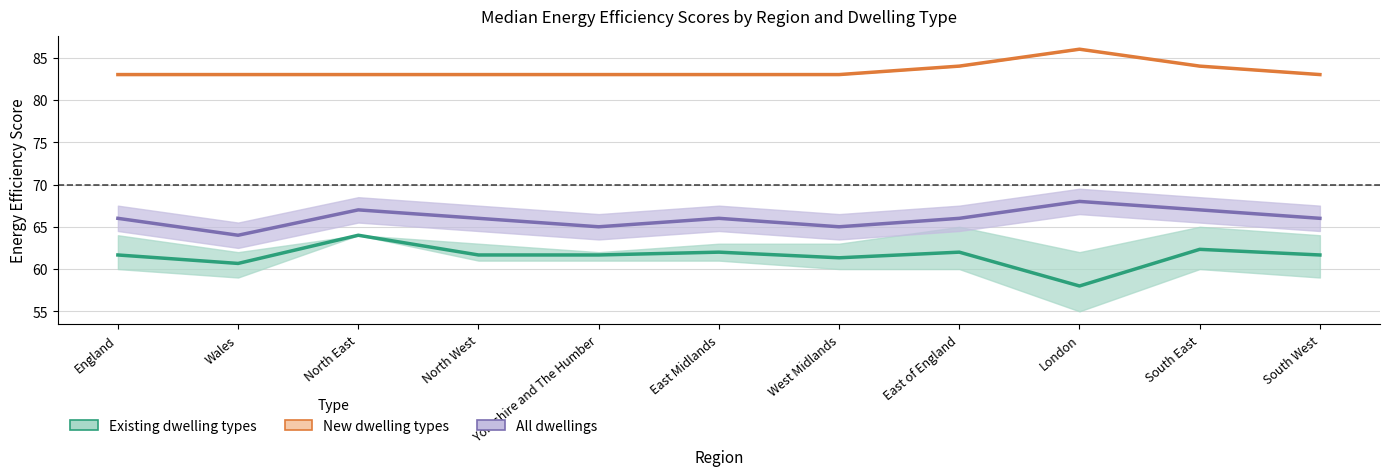

Does the chart display data point markers on the line(s)?

No